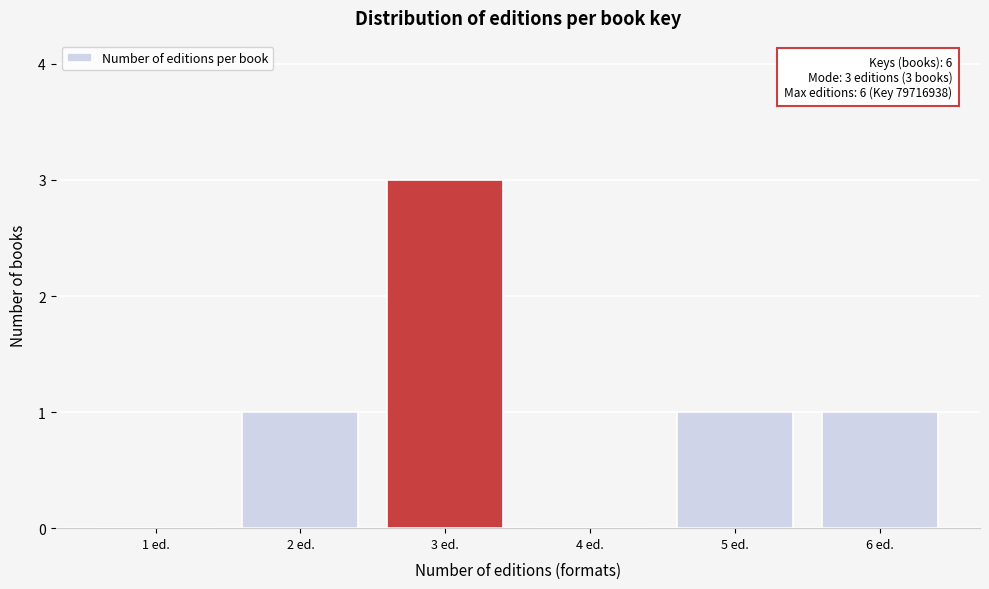

Reading left to right, transcribe all the data shown in this chart.

1 ed.=0	2 ed.=1	3 ed.=3	4 ed.=0	5 ed.=1	6 ed.=1